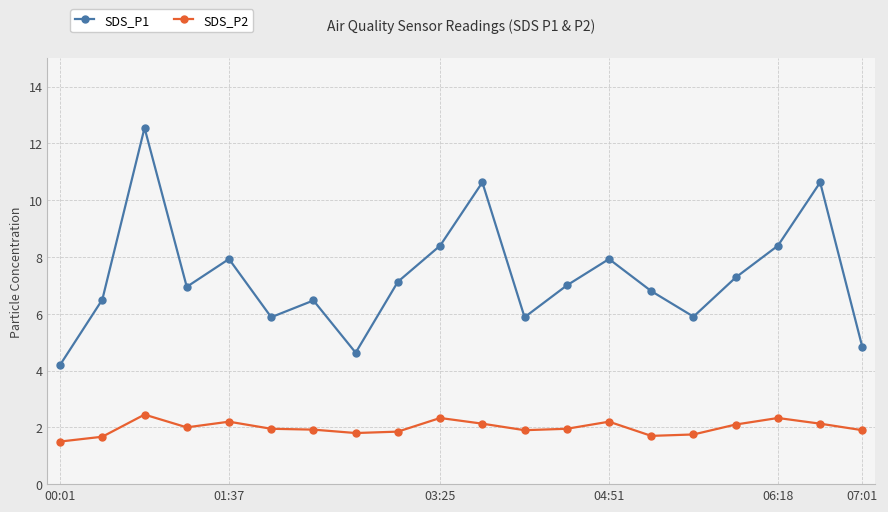

What is the difference between the second highest and second lowest values in the SDS_P2 series?

0.7